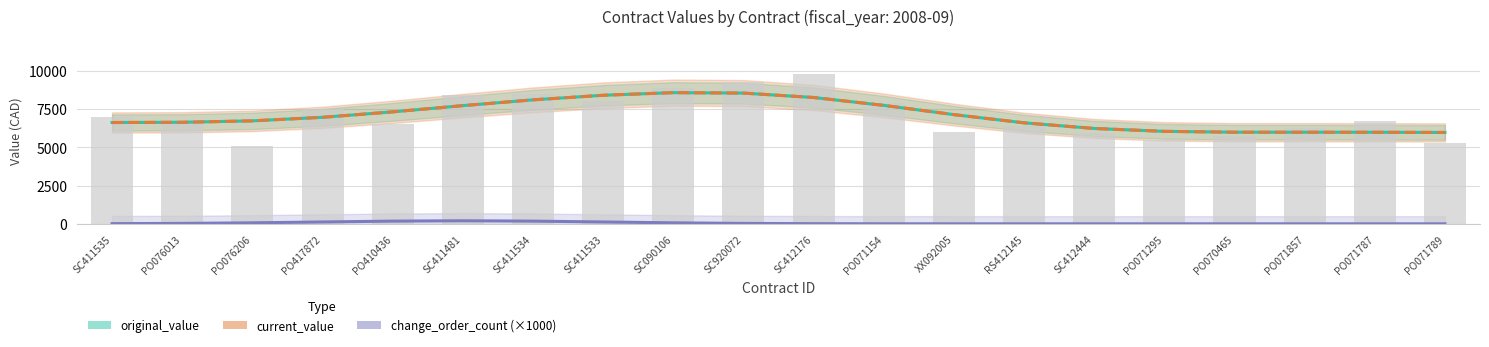

What is the difference between the maximum and minimum values in the original_value series?

2599.8